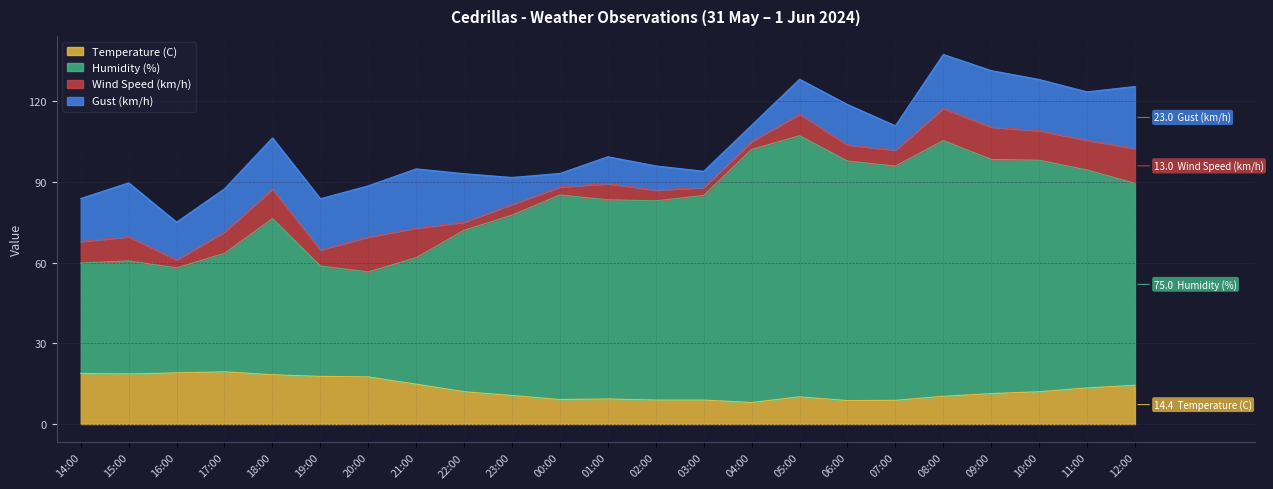

Is the value of Humidity (%) at 18:00 greater than the value of Temperature (C) at 16:00?

Yes